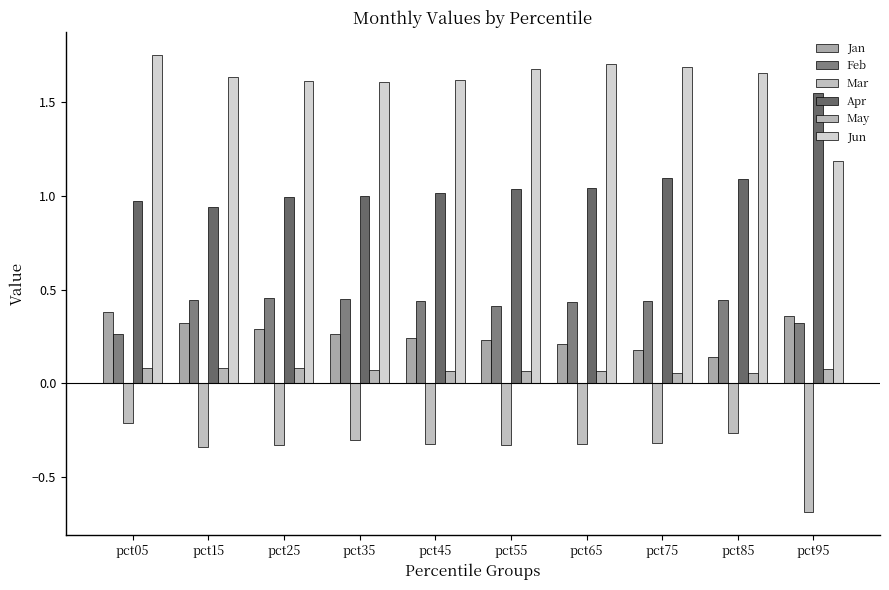

What is the smallest value displayed?

-0.7